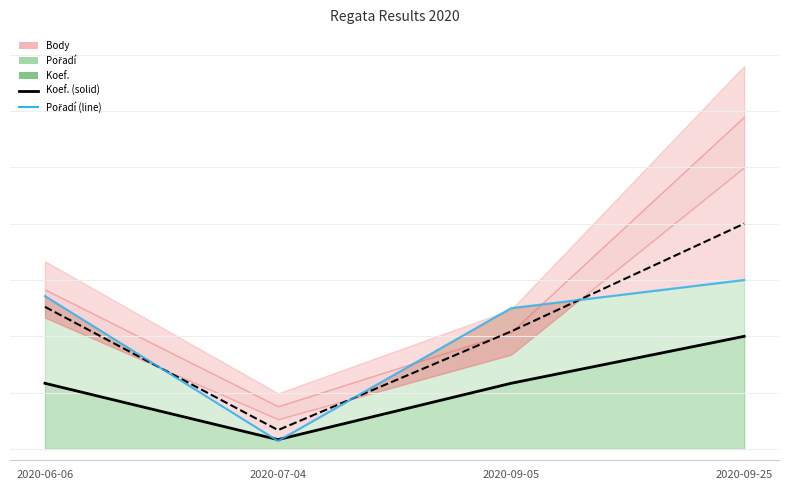

What is the difference between the maximum and minimum values in the Avg Band series?

18.3